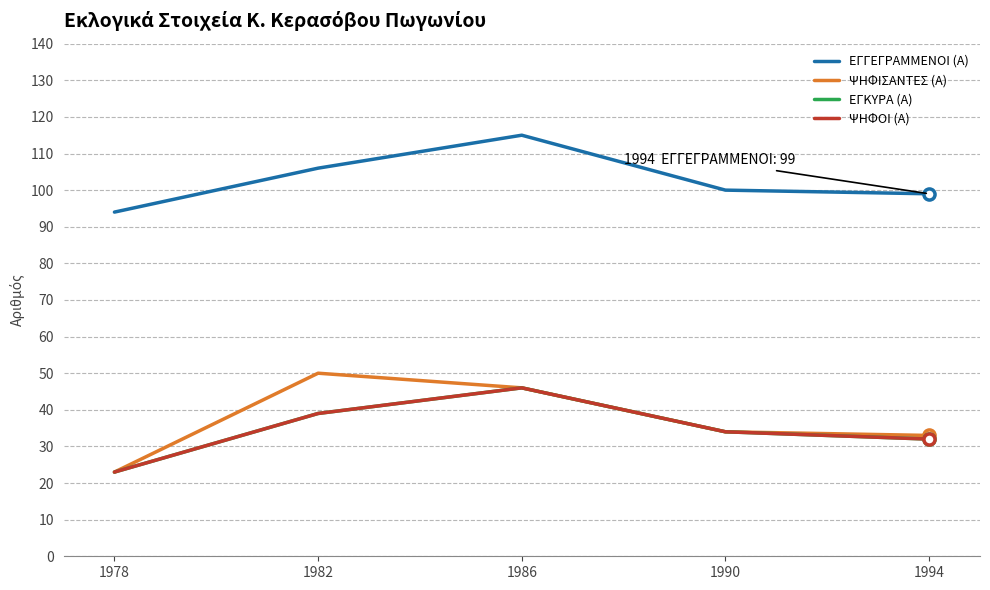

Which series has the widest spread of values?

ΨΗΦΙΣΑΝΤΕΣ (Α)